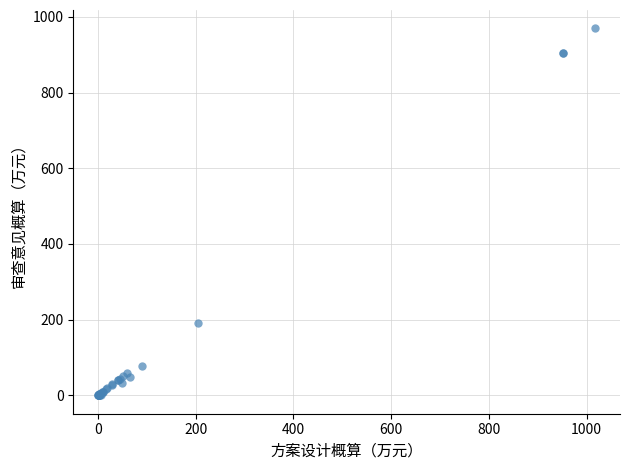

What Y value in the scatter plot is closest to 484?

191.0